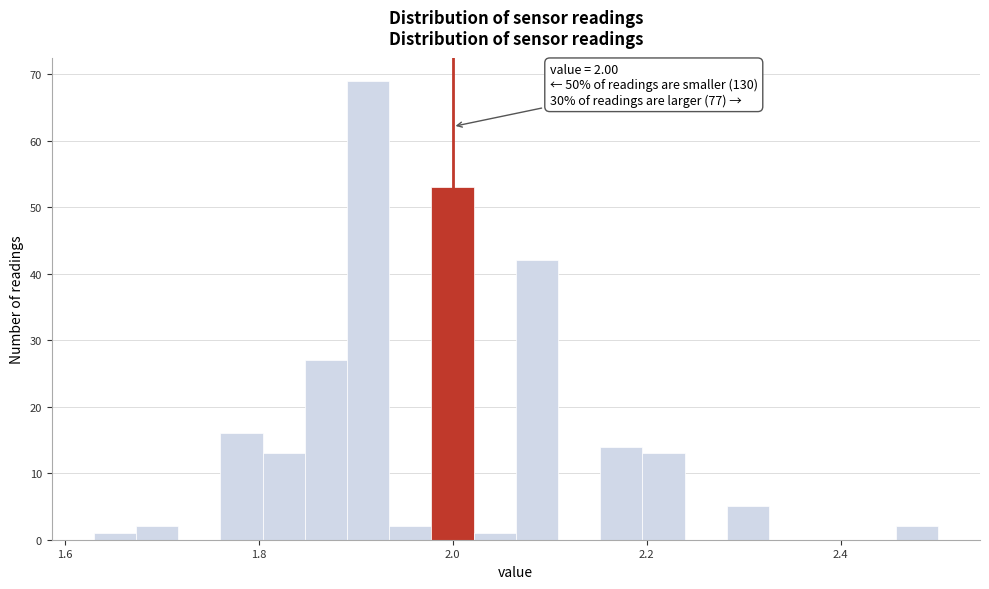

Read against the x-axis, roughly where is the centre of the tallest bar?

1.92